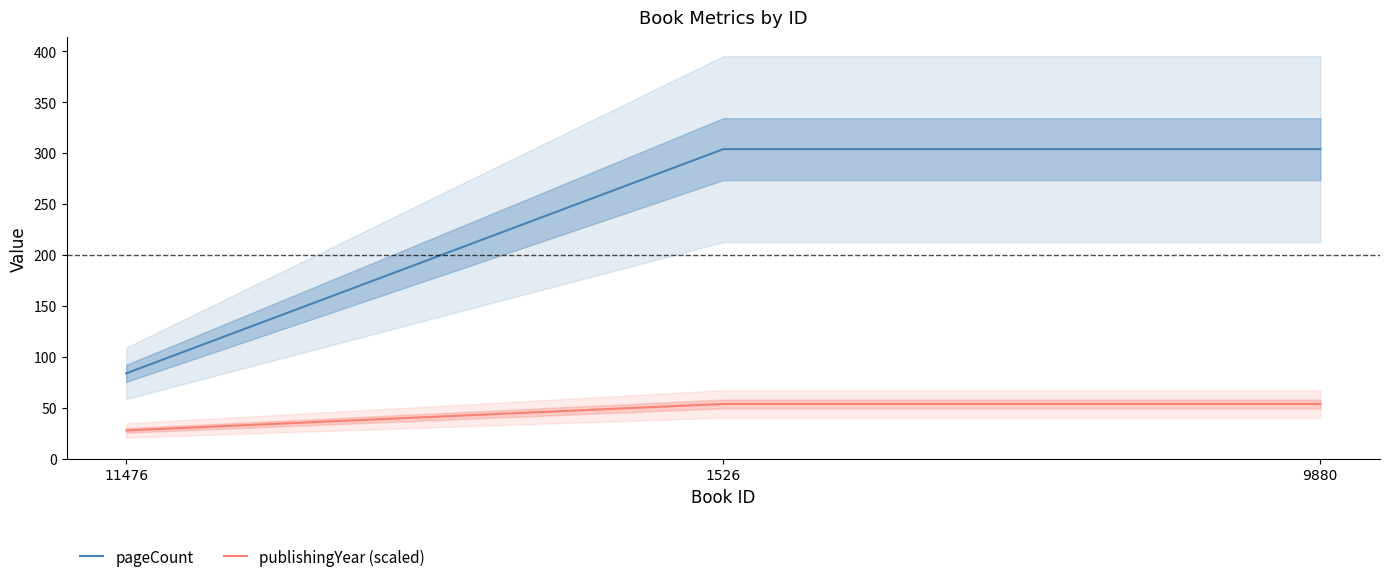

List the series in order of their overall mean, lowest first.

publishingYear (scaled), pageCount